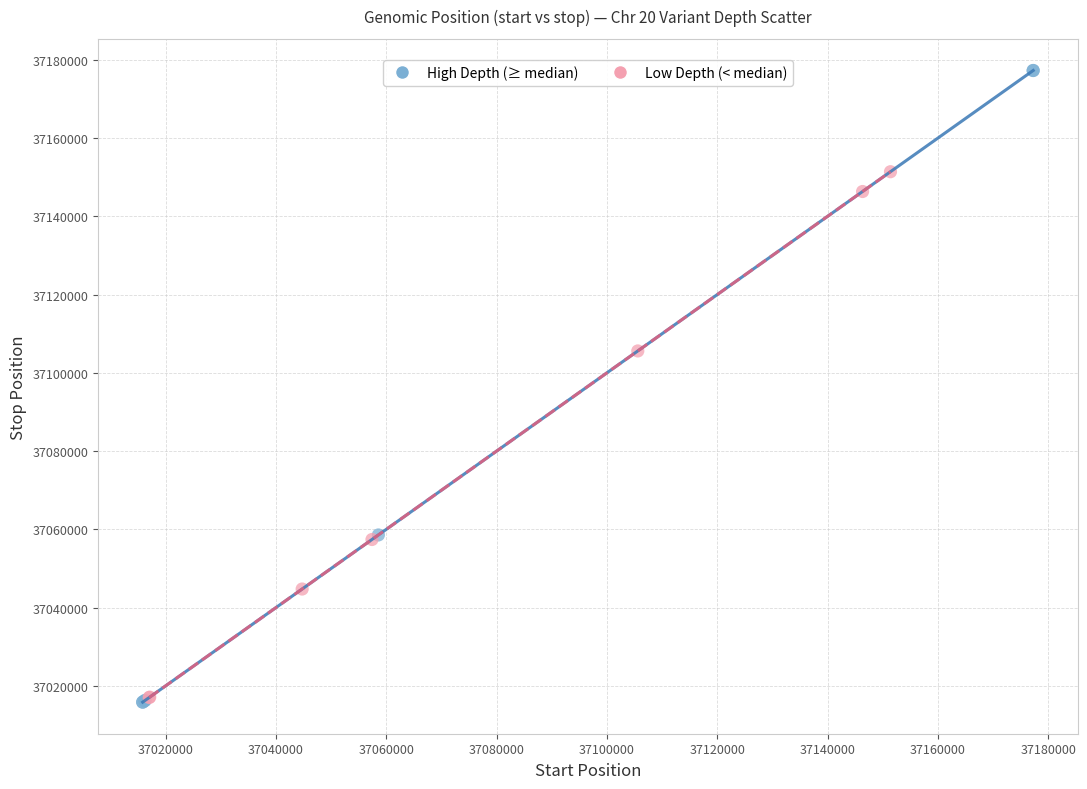

Which series has the widest spread of Y values?

High Depth (≥ median)